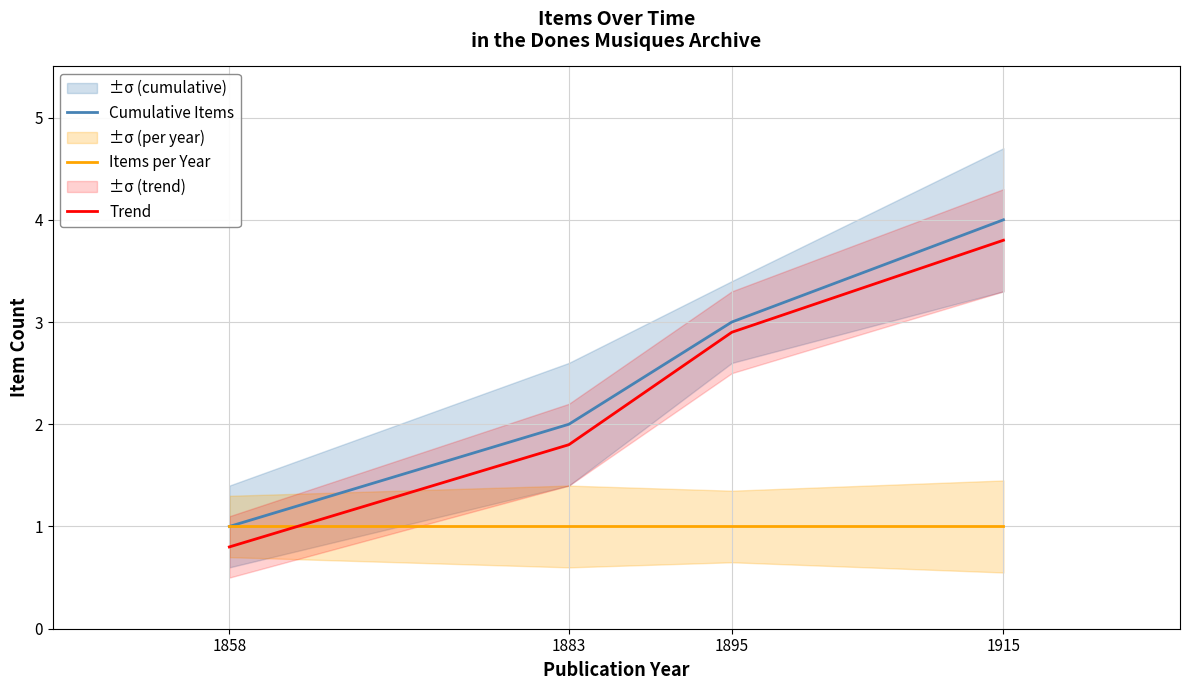

What are all the series names shown in the legend?

Cumulative Items, Items per Year, Trend